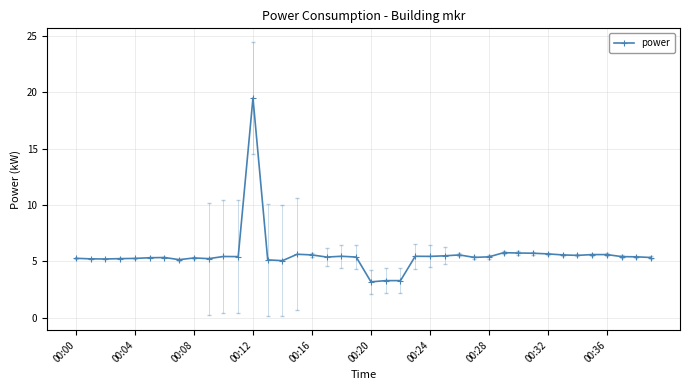

What is the sum of all values?

224.7